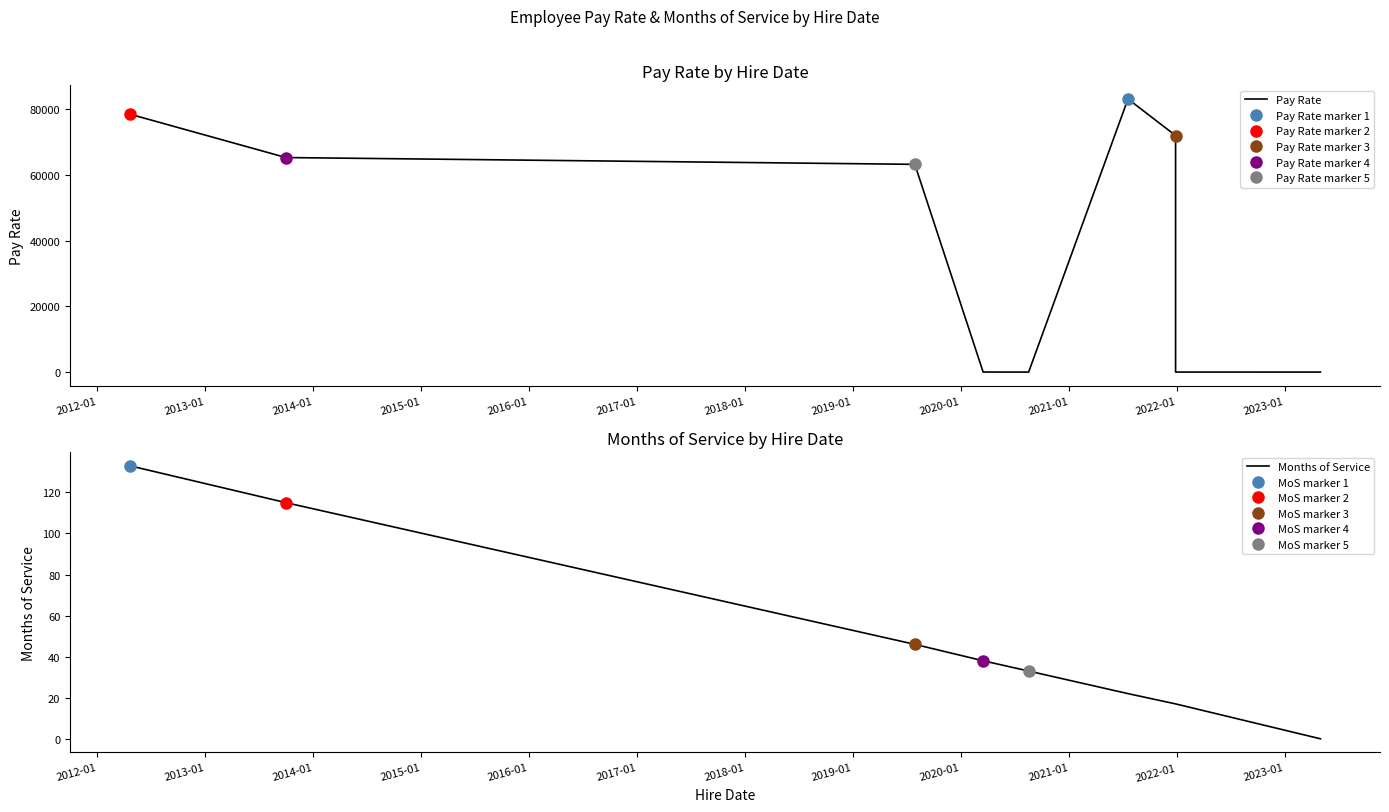

Where do Months of Service and Pay Rate first cross each other?

2013-01 and 2014-01